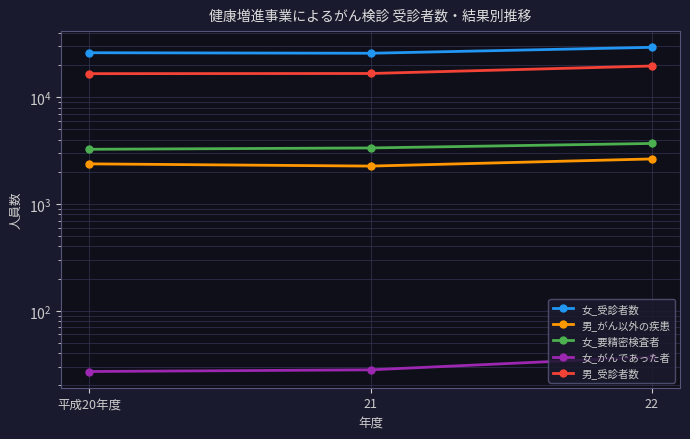

What is the sum of the 女_受診者数 values at 21 and 平成20年度?

51827